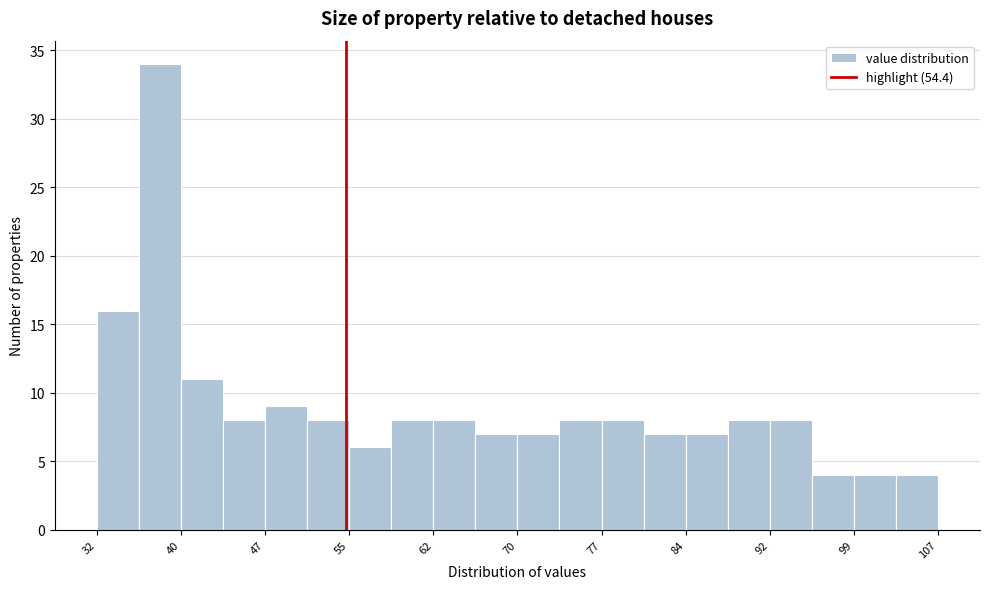

Read against the x-axis, roughly where is the centre of the tallest bar?

38